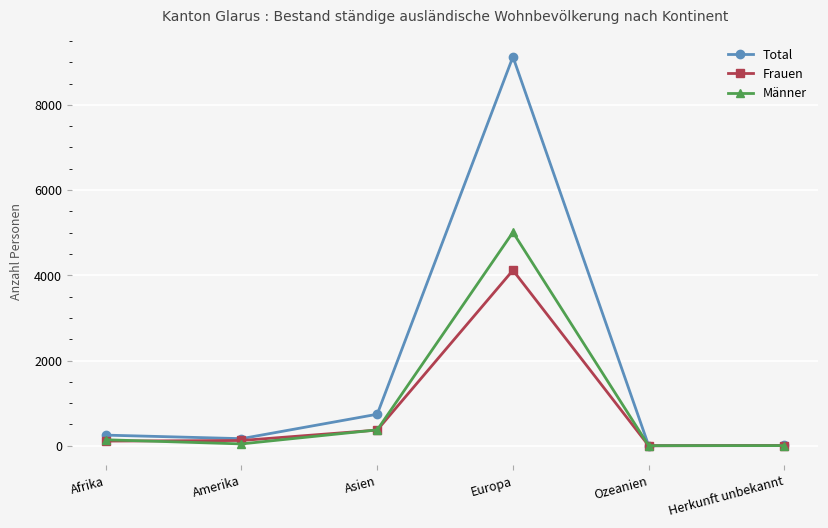

Does the chart display data point markers on the line(s)?

Yes